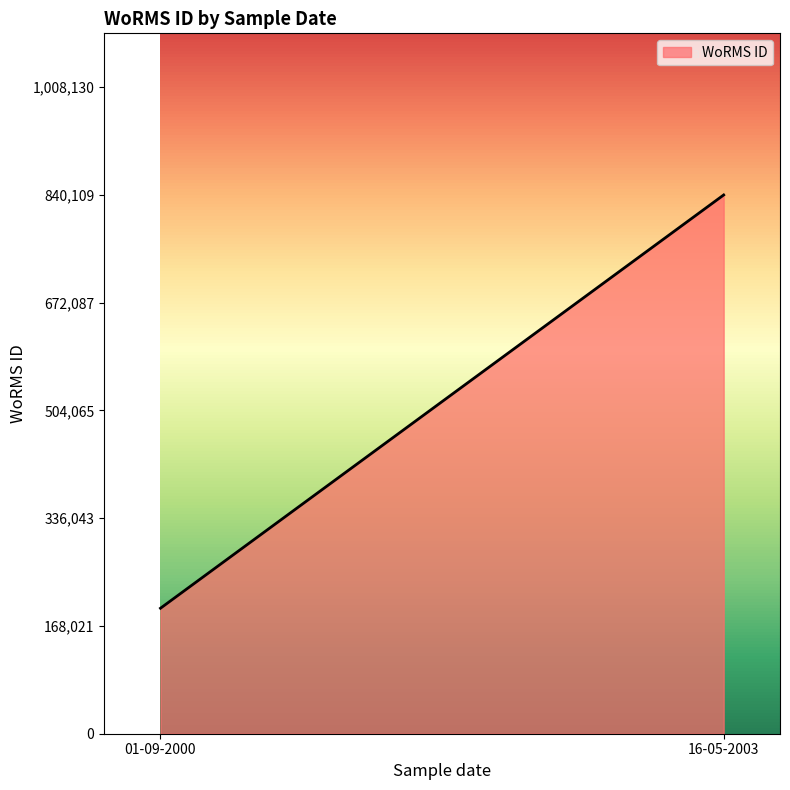

What is the sum of all values?

1035780.3